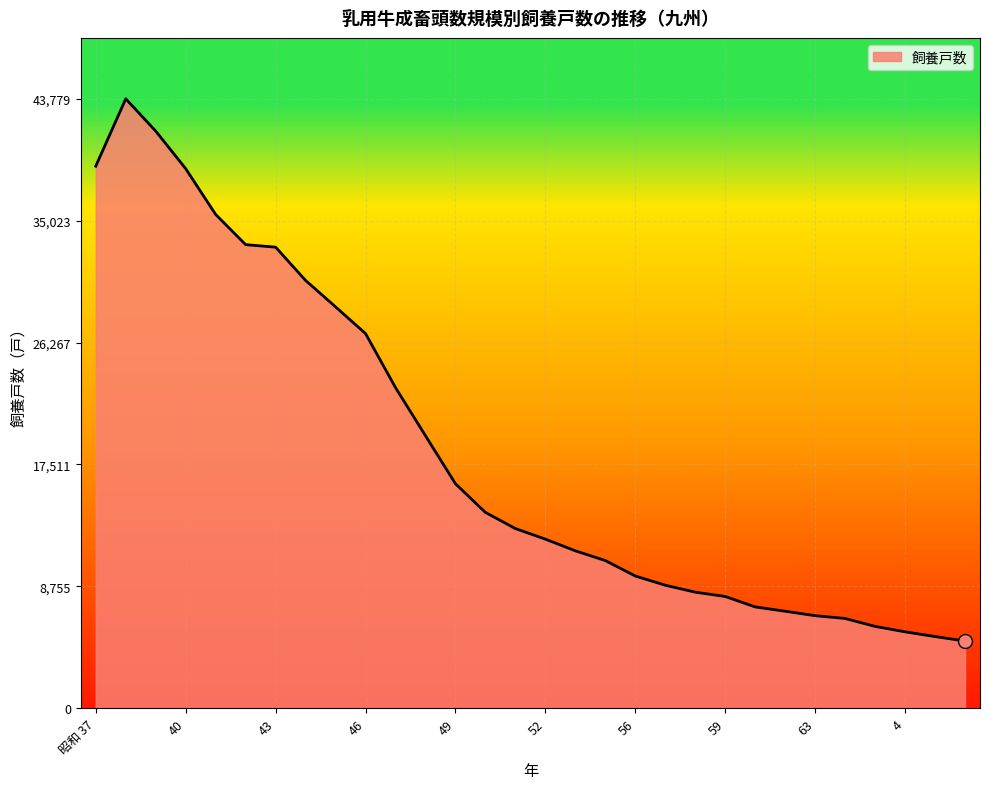

What is the difference between the maximum and minimum values?

38959